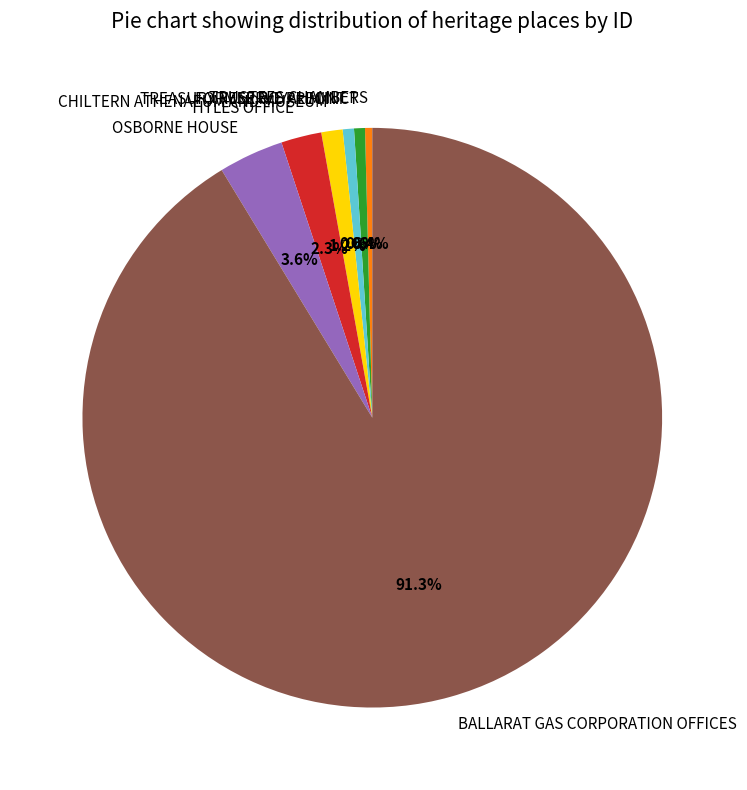

To the nearest percent, what is the average slice percentage?

14%